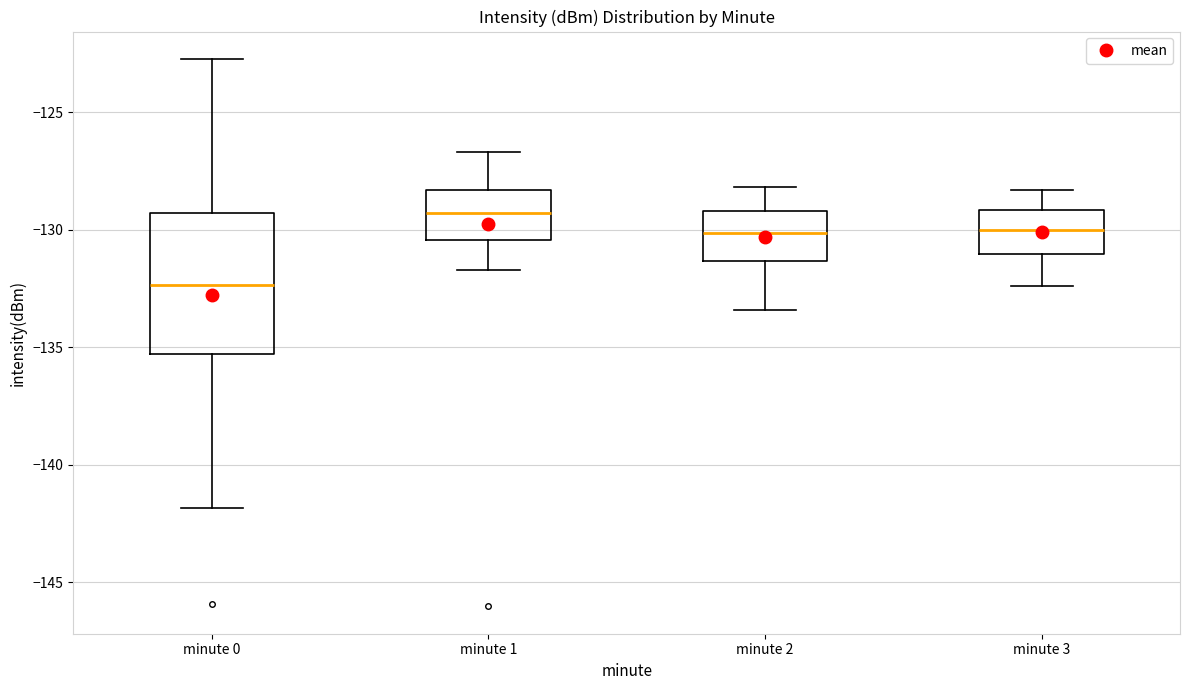

Where is the upper edge of the box for minute 0 on the y-axis? The values are not printed on the chart, so give them approximately, as read against the axis.

-129.5